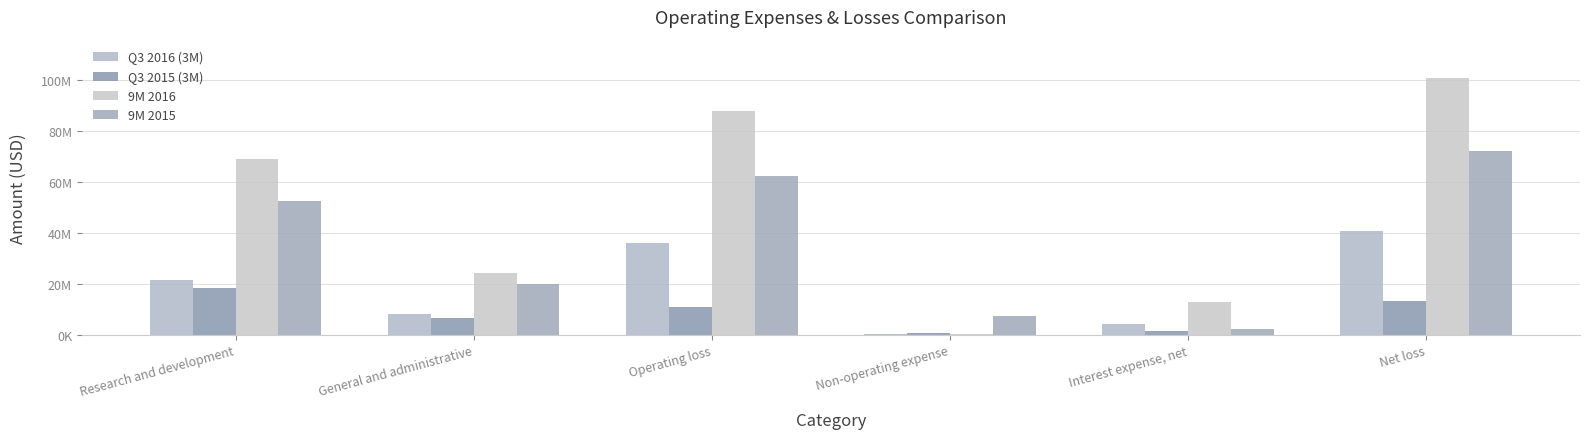

List the labels in order of Q3 2016 (3M) value, smallest first.

Non-operating expense, Interest expense, net, General and administrative, Research and development, Operating loss, Net loss